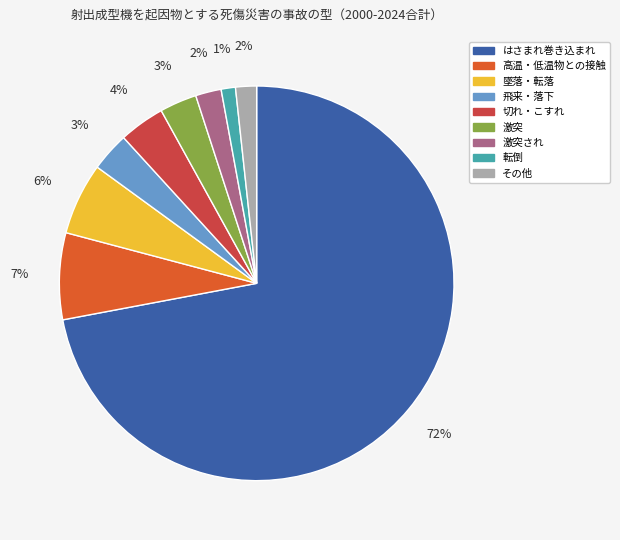

How many slices are in this pie chart?

9